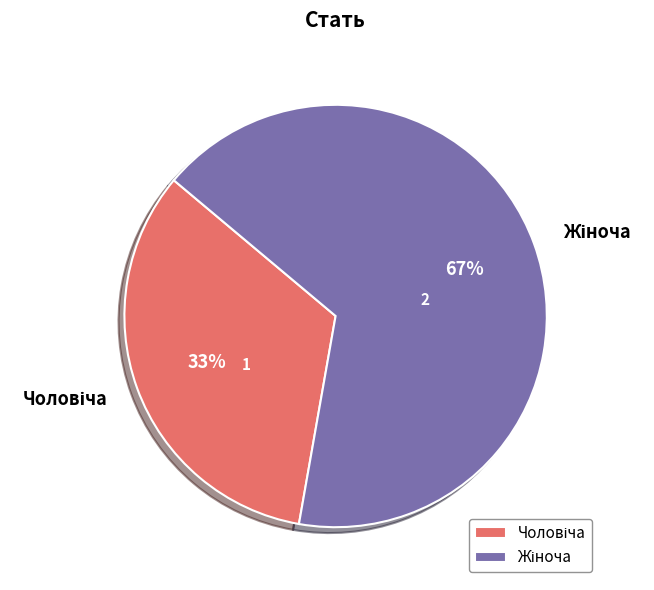

Is there any slice that represents more than half of the pie?

Yes